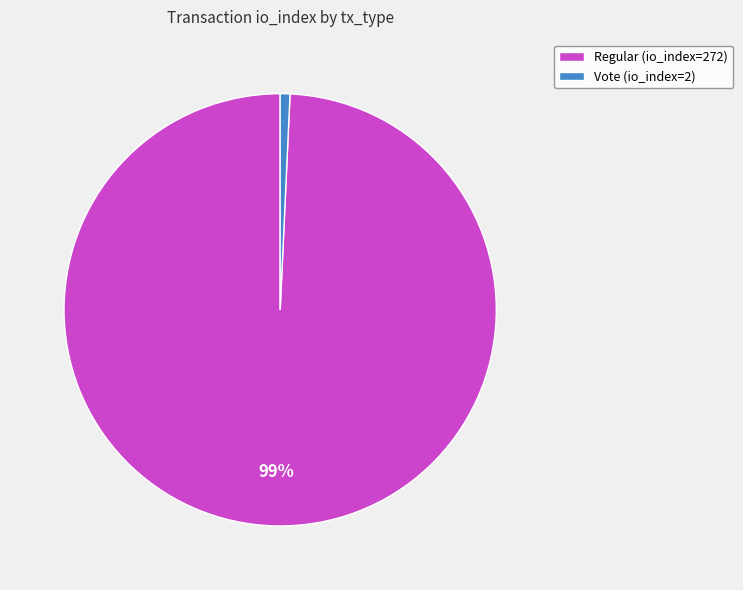

To the nearest percent, what is the combined percentage of Vote (io_index=2) and Regular (io_index=272)?

100%